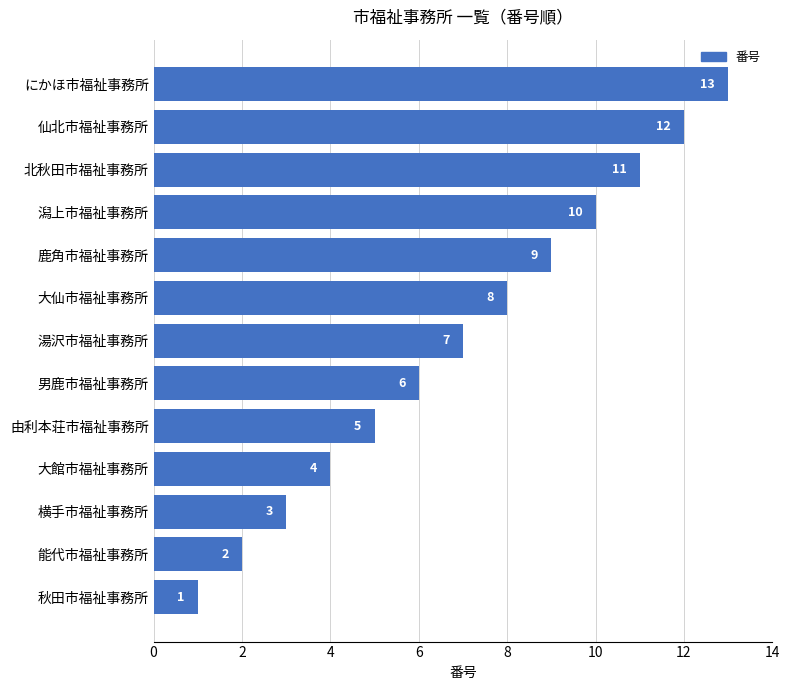

At which label is the value closest to 7?

湯沢市福祉事務所